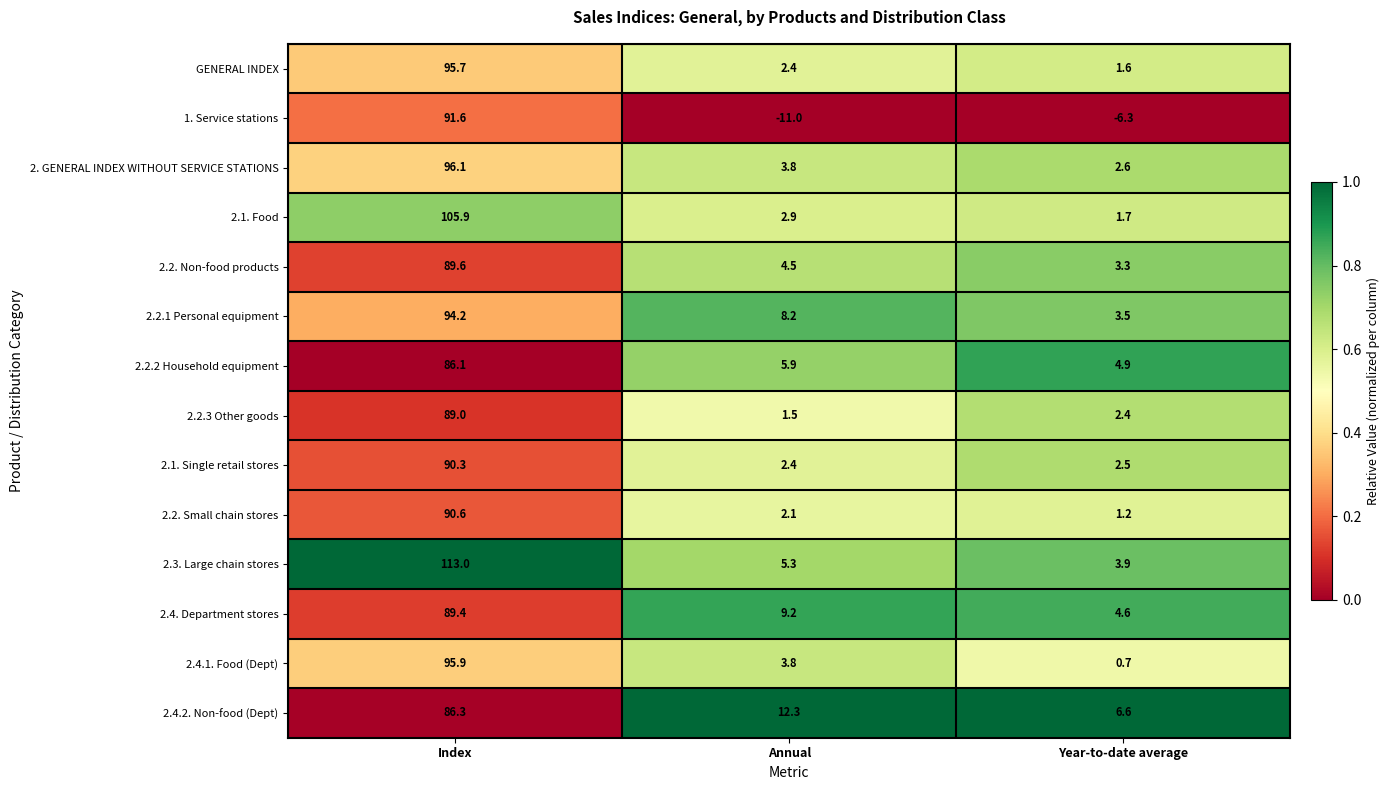

The 2.2. Small chain stores series shows 2.1 at Annual. True or false?

True